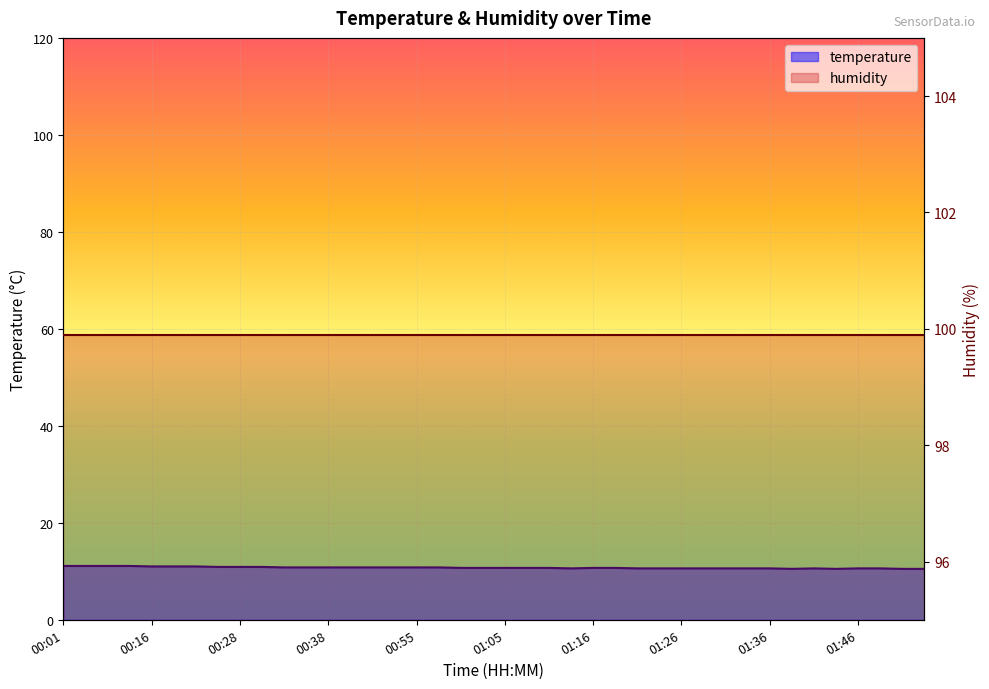

What is the difference between the values at 00:23 and 01:28?

0.3